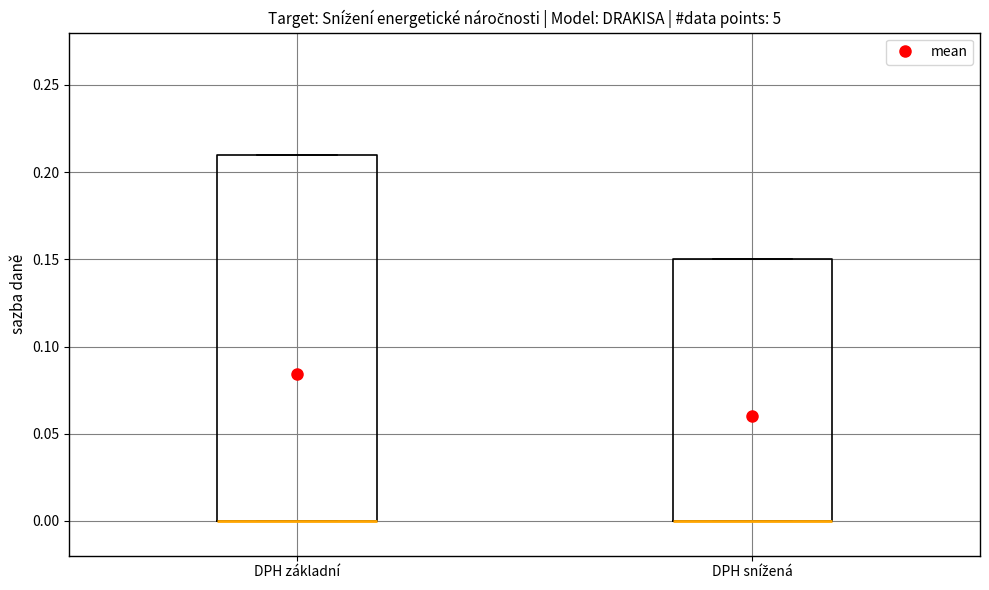

Reading left to right, transcribe this box plot: for each box, give where its median line is, the range the box spans, and where its two whiskers end, as read against the y-axis. The values are not printed on the chart, so give them approximately, as read against the axis.

DPH základní: median 0.00 (drawn on the box's lower edge), box 0.00 to 0.21, whiskers 0.00 to 0.21
DPH snížená: median 0.00 (drawn on the box's lower edge), box 0.00 to 0.15, whiskers 0.00 to 0.15